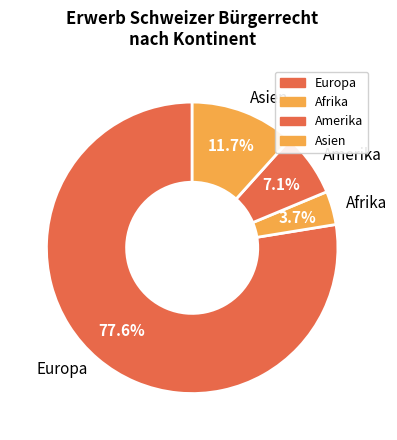

To the nearest percent, what percentage of the pie is Afrika?

4%